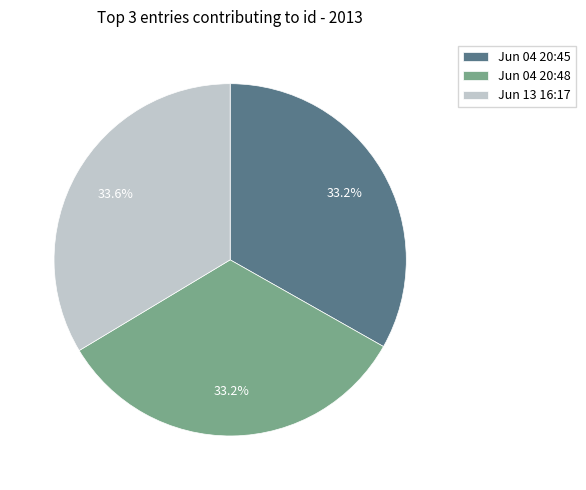

What portion of the pie excludes Jun 04 20:45?

66.8%